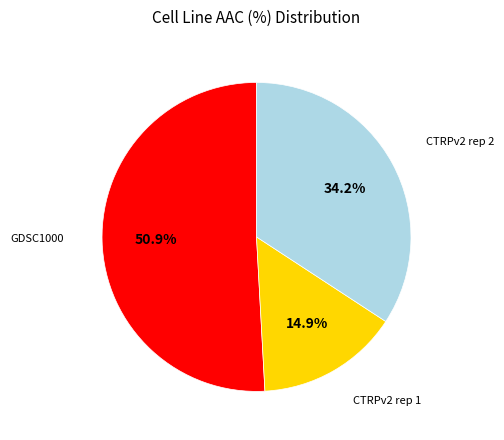

To the nearest percent, what is the difference between the largest and smallest slice percentages?

36%